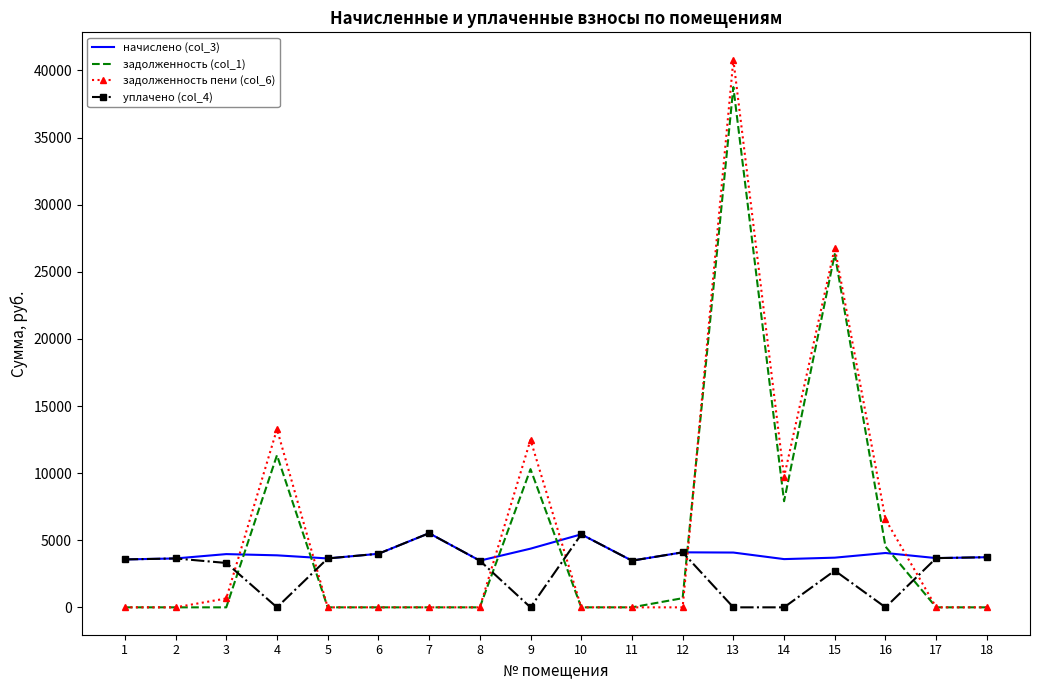

Which category has the highest value in the задолженность (col_1) series?

13